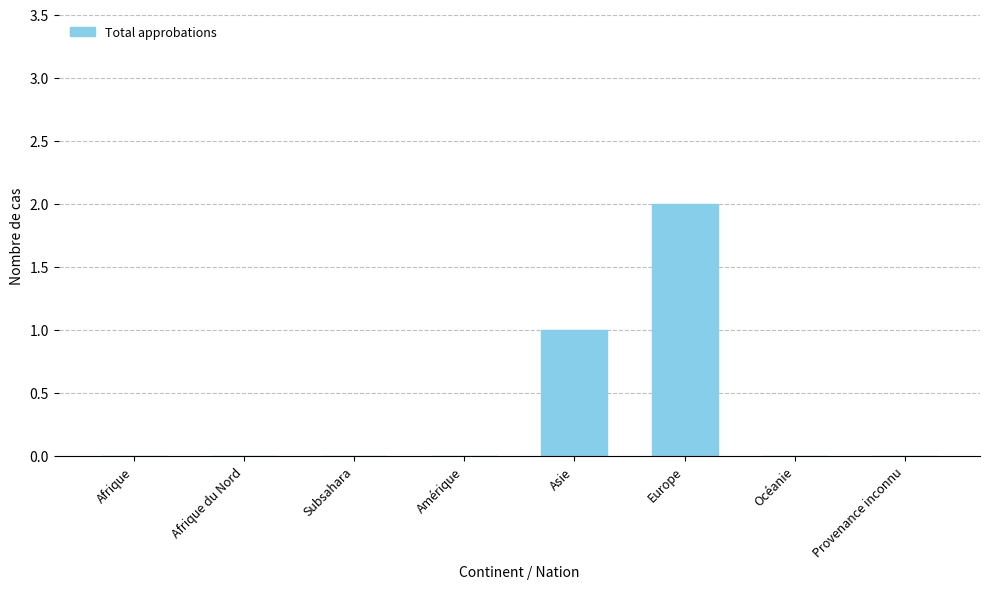

The value at Afrique is 0. True or false?

True